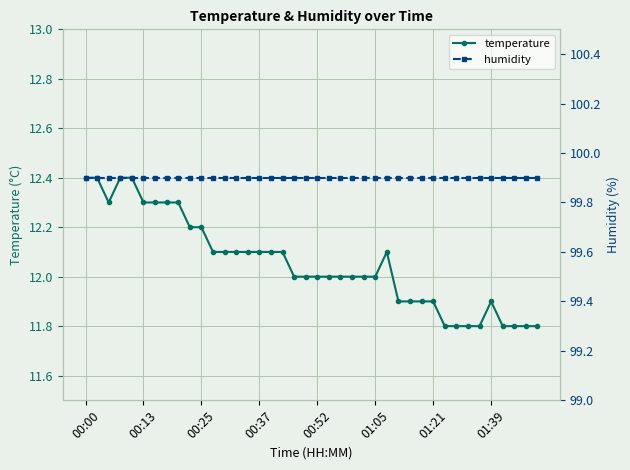

What is the maximum value for temperature?

12.4